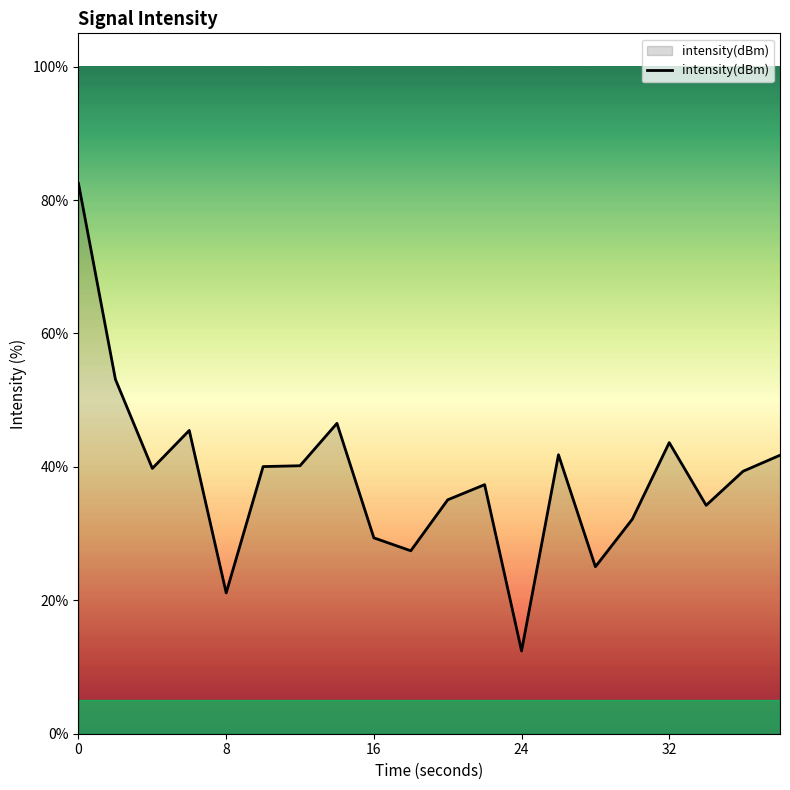

What is the minimum value shown in the chart?

12.4